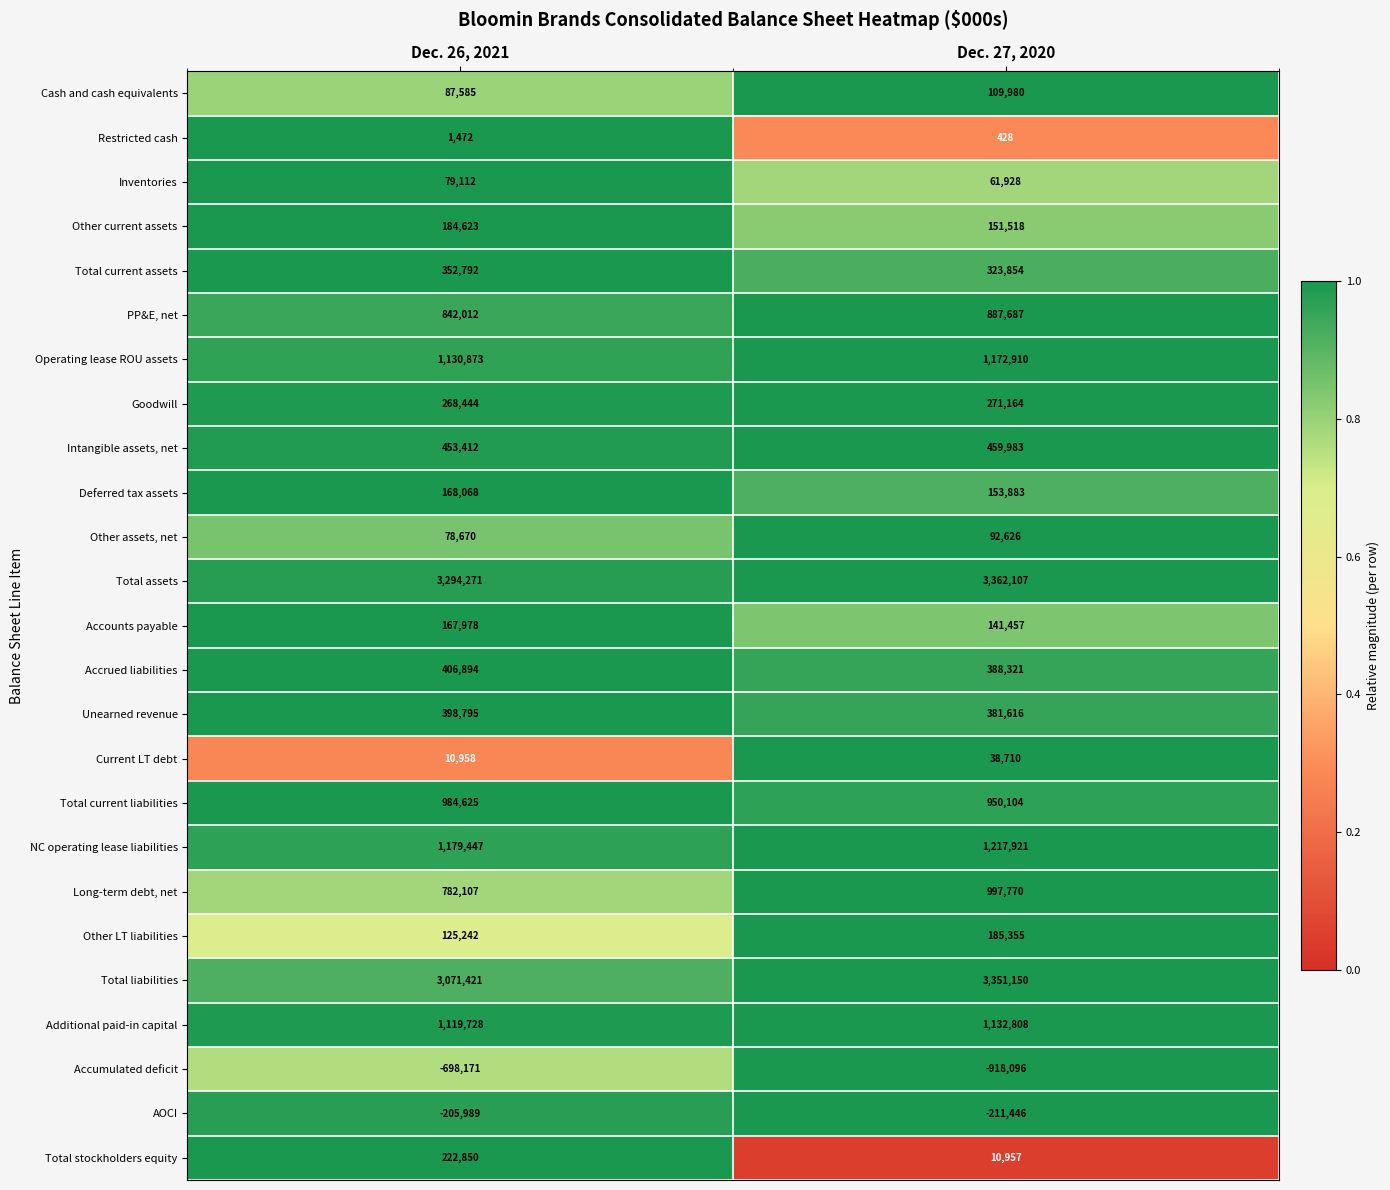

At which category is the sum across all series the highest?

Dec. 27, 2020